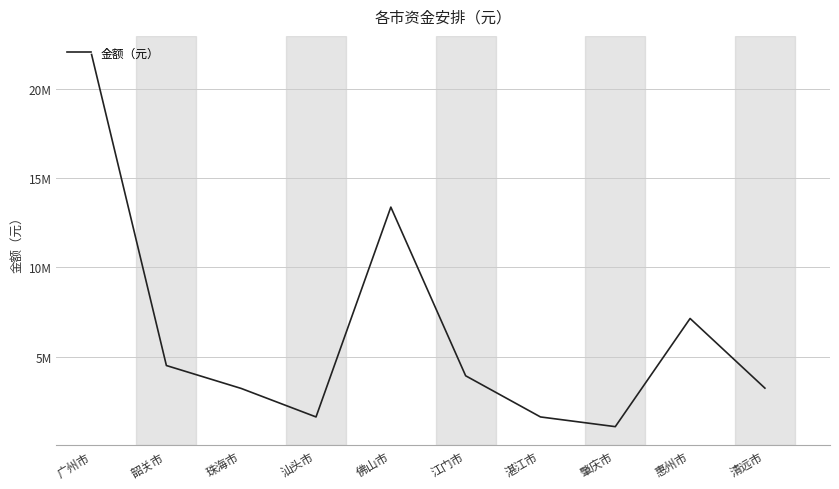

Where is the first local maximum?

佛山市